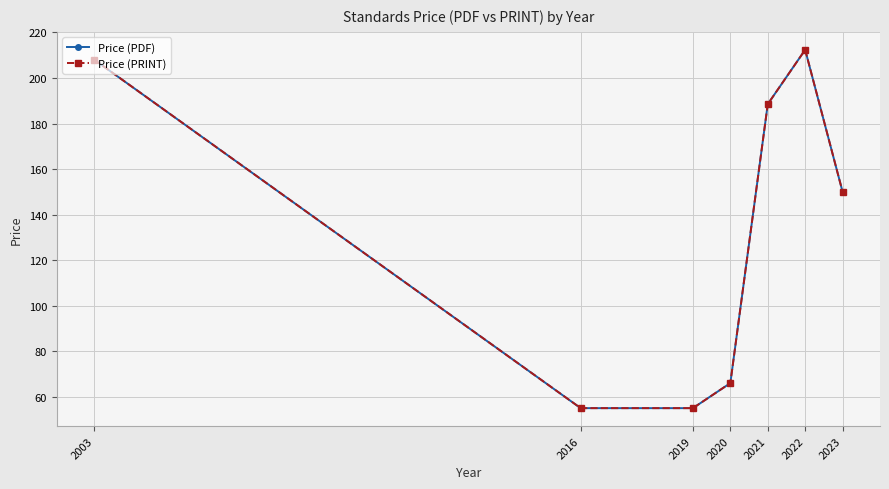

At which label does Price (PDF) first exceed 150?

2003